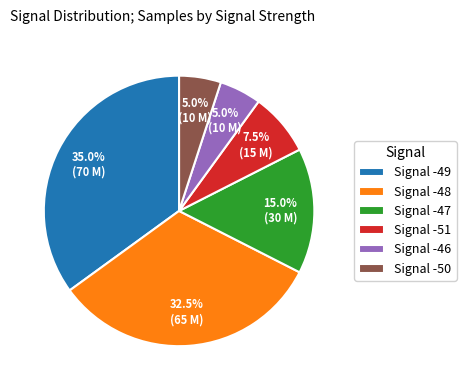

Count the number of slices in the pie.

6